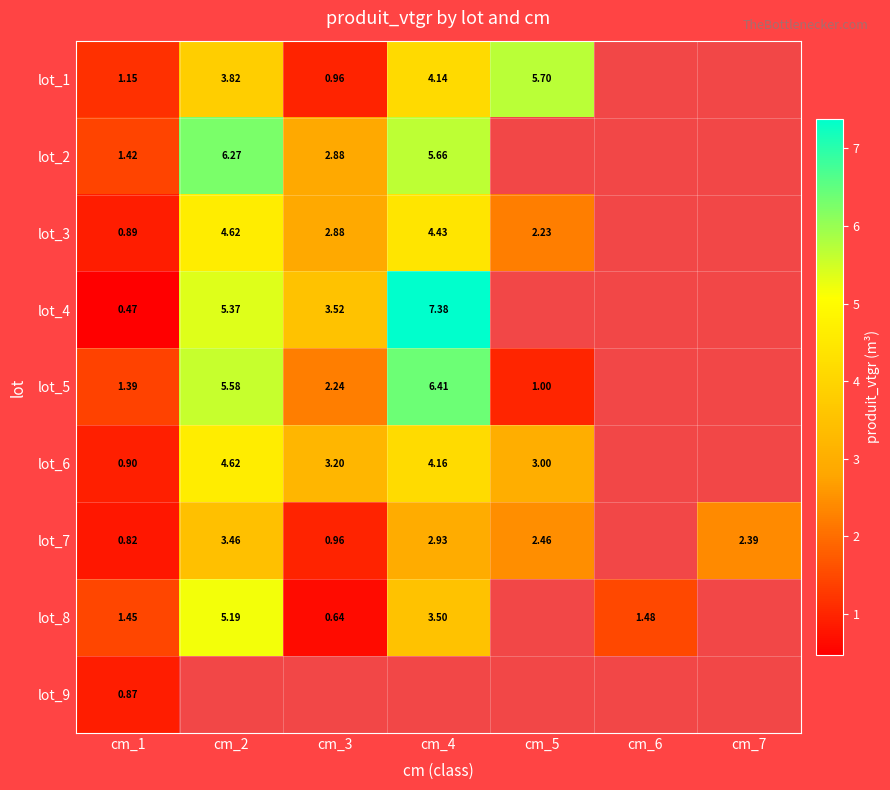

Between cm_2 and cm_4, which is larger?

cm_4